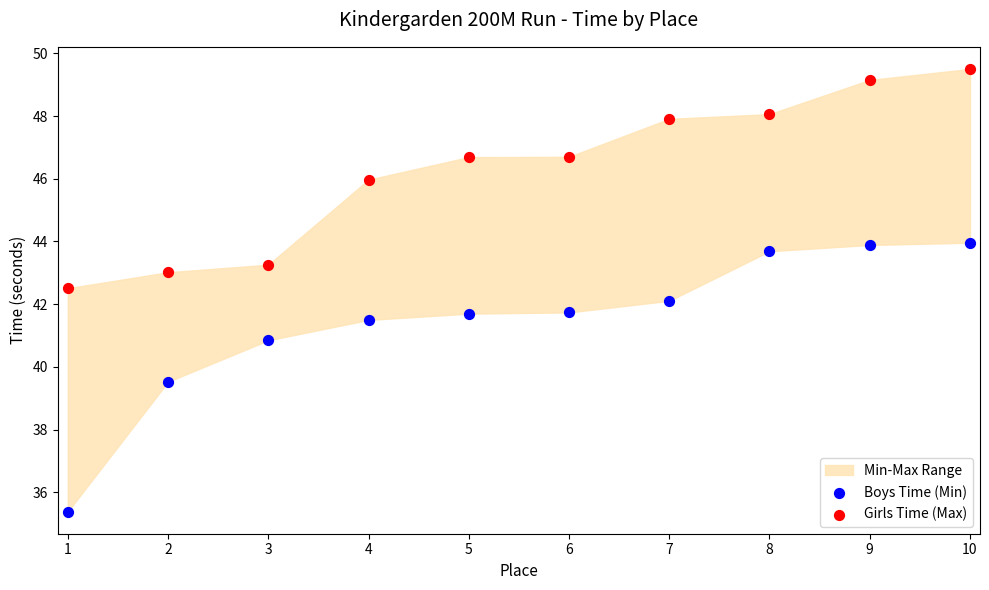

In the Boys Time (Min) series, what Y value is closest to 39?

39.5